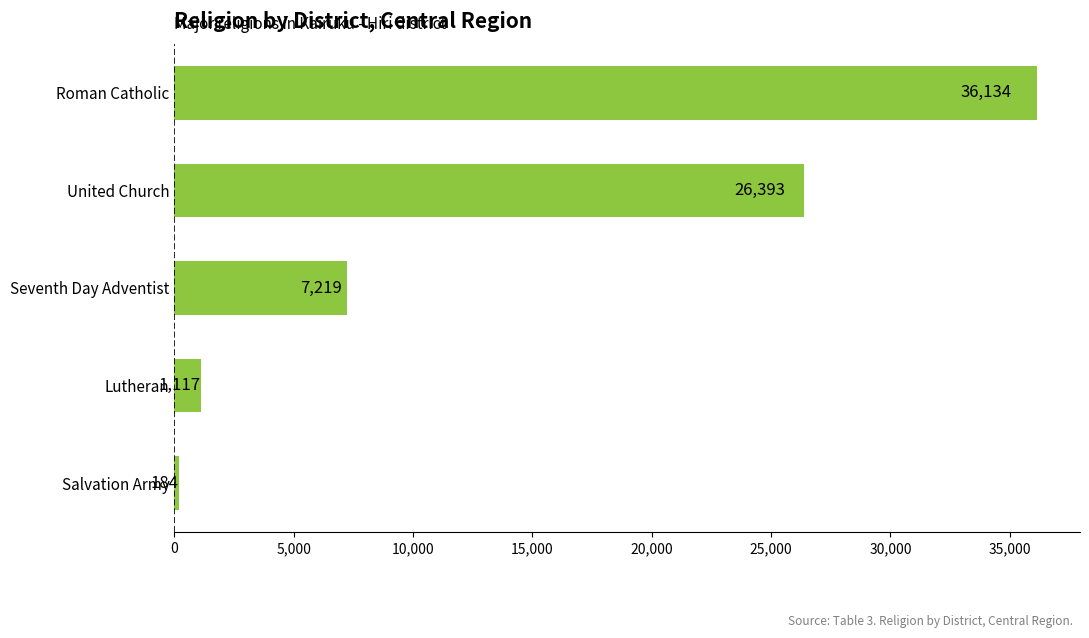

What is the approximate value at Roman Catholic?

36134